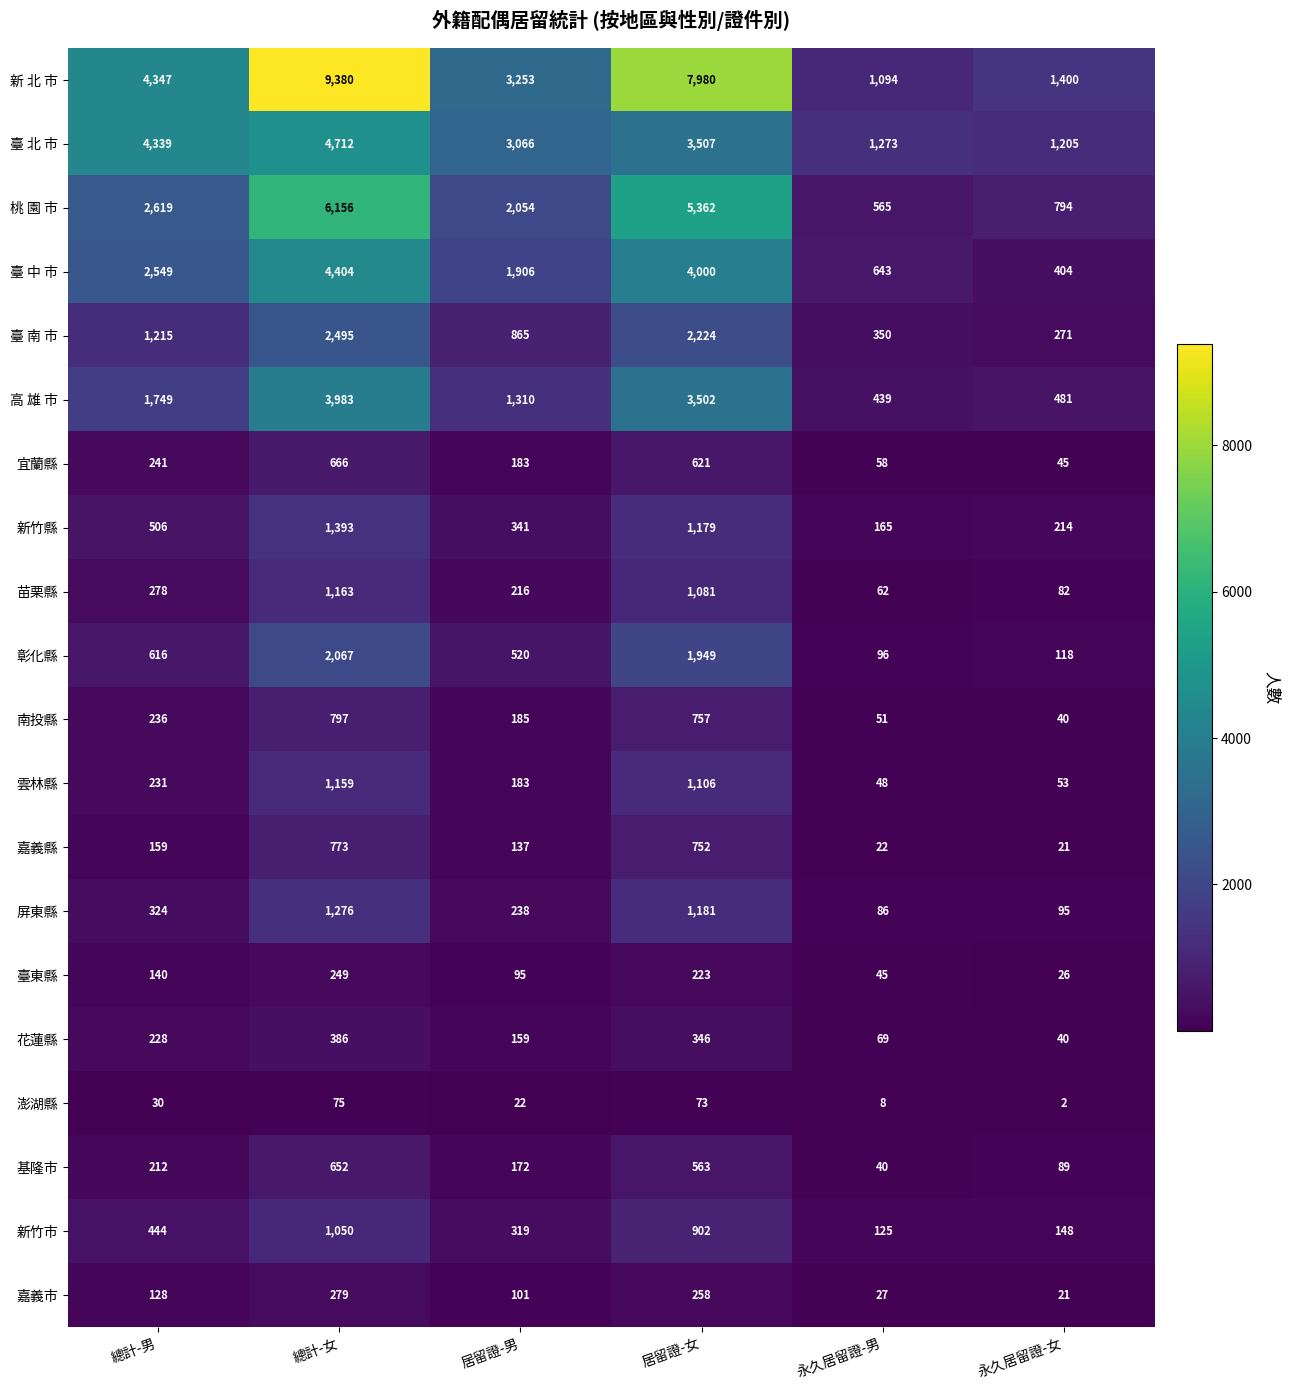

What is the difference between the maximum and minimum values in the 新竹市 series?

925